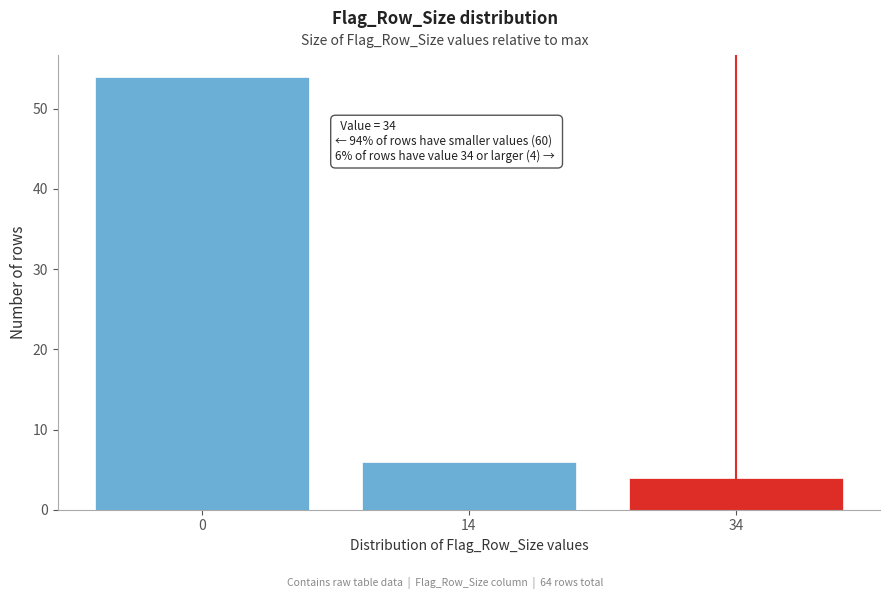

Reading right to left, extract all data points from this chart.

4	6	54